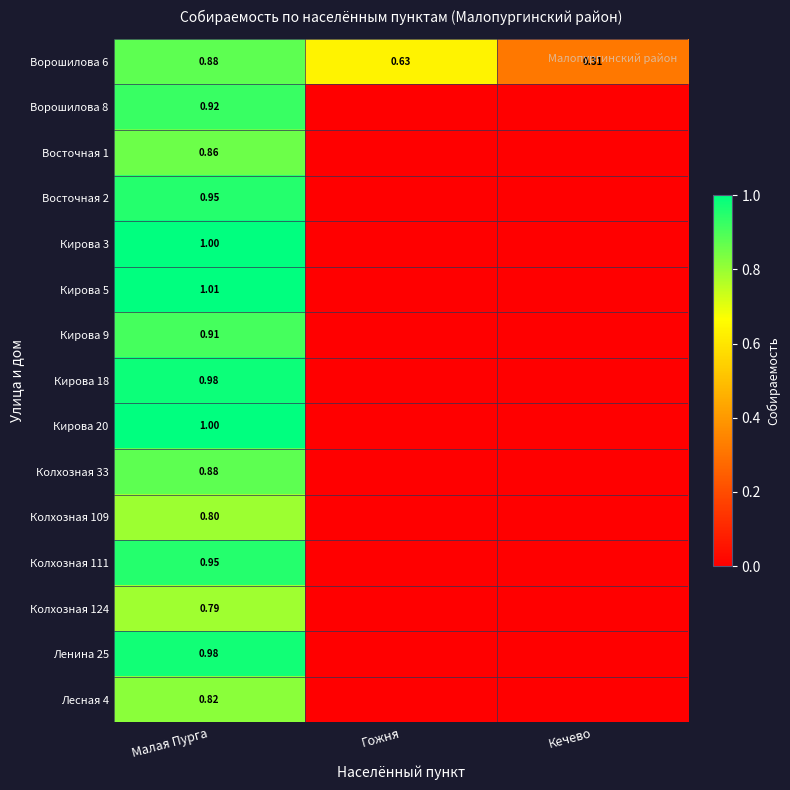

At which label does Ворошилова 6 reach its minimum?

Кечево